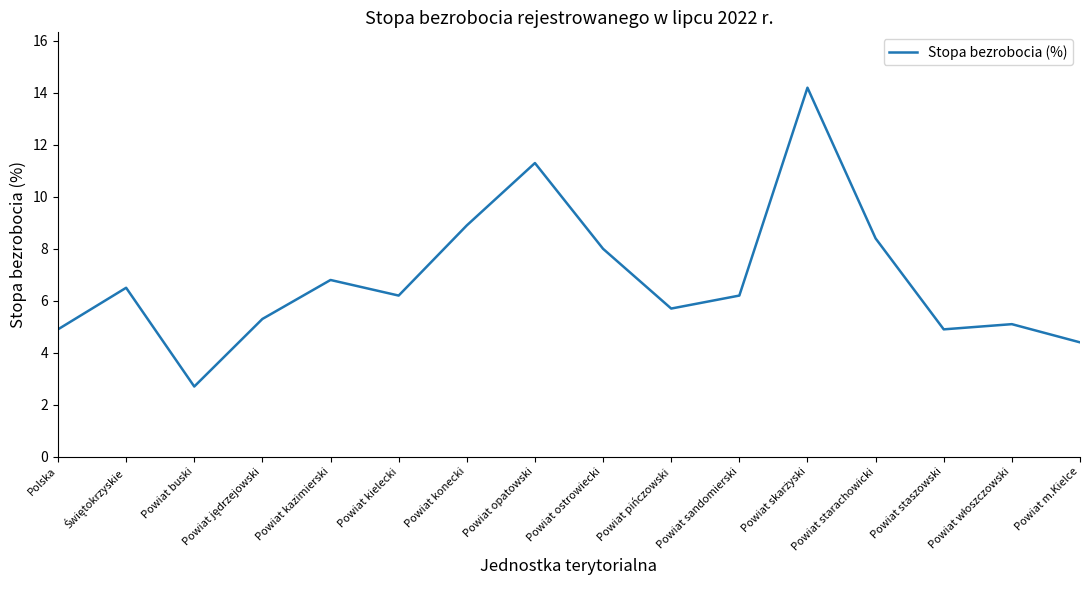

What is the change in value from Polska to Powiat opatowski?

+6.4